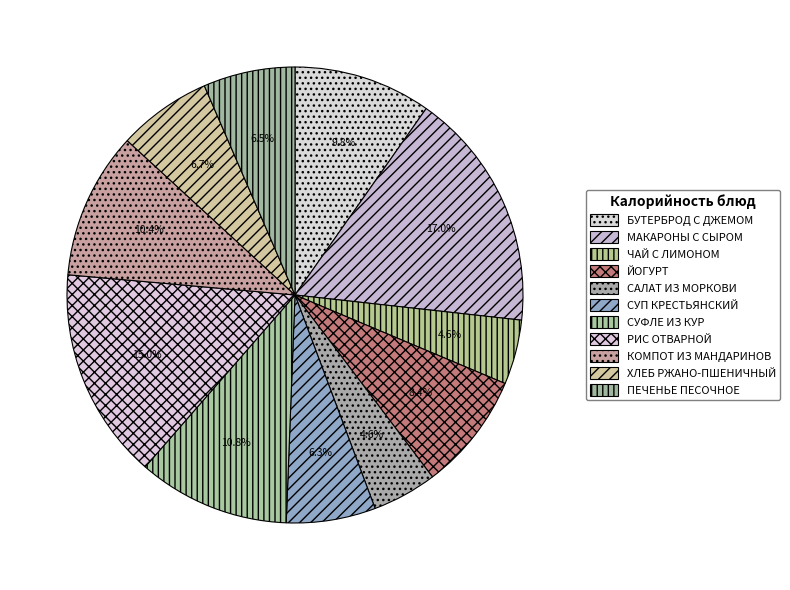

How many segments does this pie chart have?

11